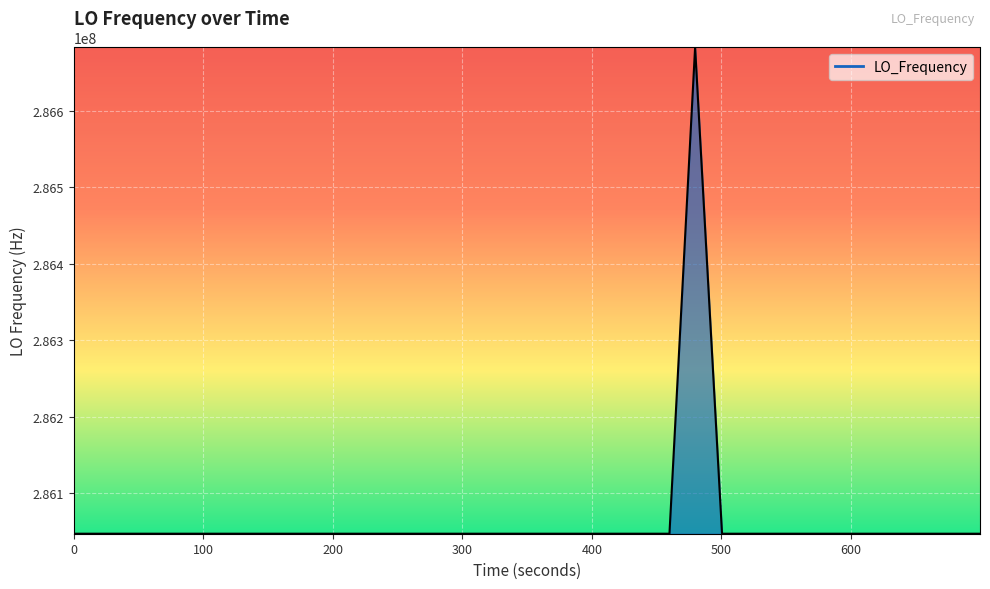

How many distinct data groups are displayed?

1